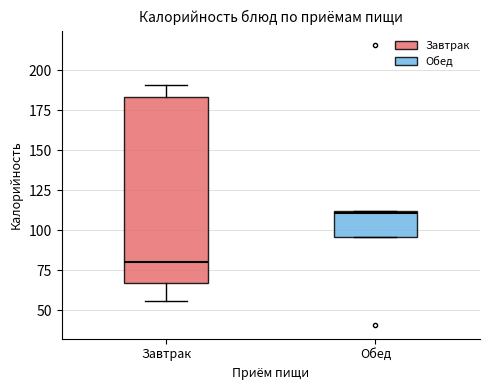

Reading left to right, read every box against the y-axis: the position of its median line, the range the box covers, and the ends of its whiskers. The values are not printed on the chart, so give them approximately, as read against the axis.

Завтрак: median 80, box 65 to 185, whiskers 55 to 190
Обед: median 110, box 95 to 110, whiskers 95 to 110